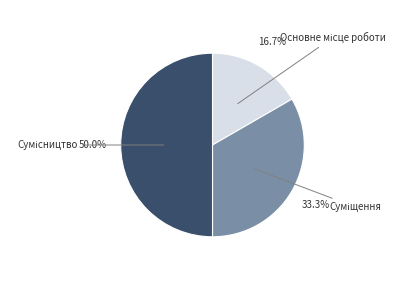

How many segments does this pie chart have?

3